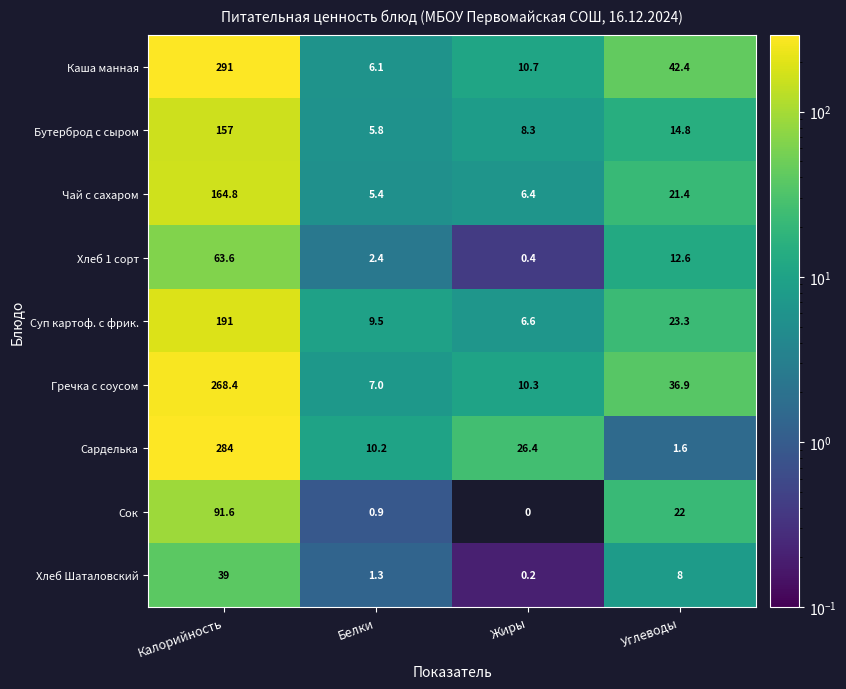

List the series in order of their peak value, highest first.

Каша манная, Сарделька, Гречка с соусом, Суп картоф. с фрик., Чай с сахаром, Бутерброд с сыром, Сок, Хлеб 1 сорт, Хлеб Шаталовский